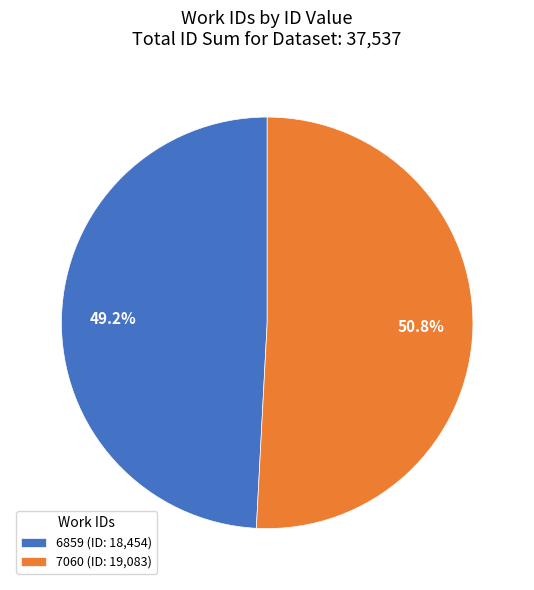

What is the ratio of the value at 7060 to the value at 6859?

1.0